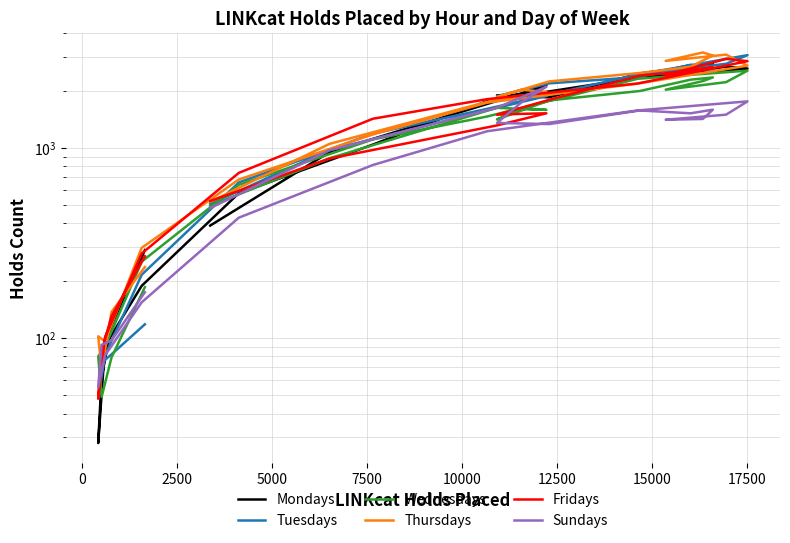

After their last crossing, which series has the higher values: Thursdays or Mondays?

Thursdays